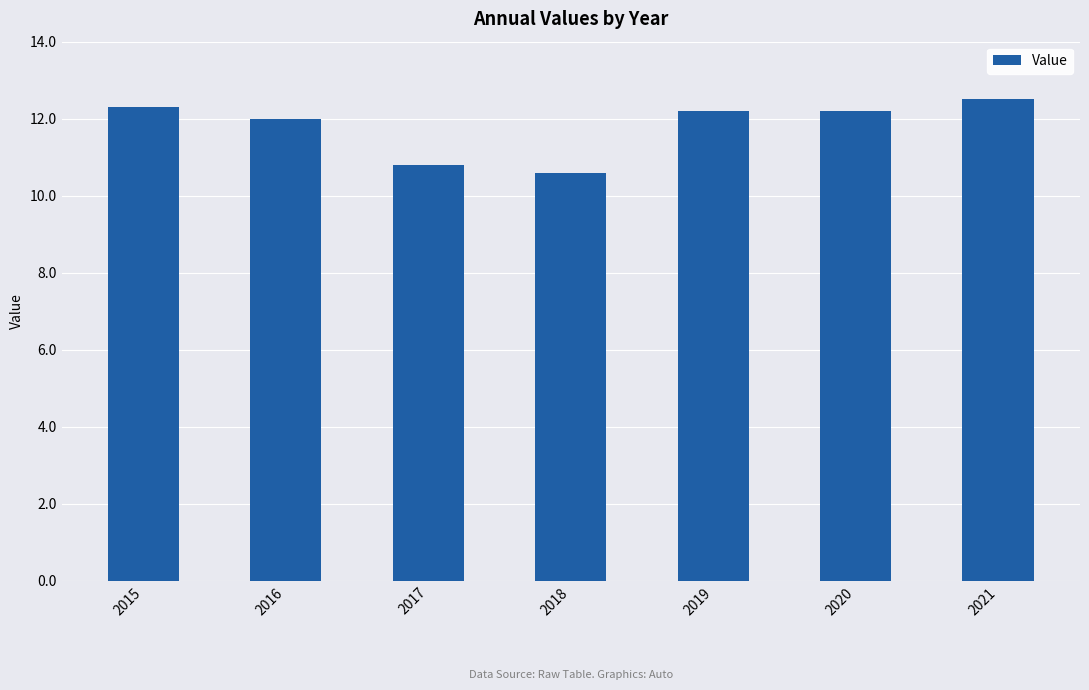

True or false: the data shows 12.2 at 2020.

True